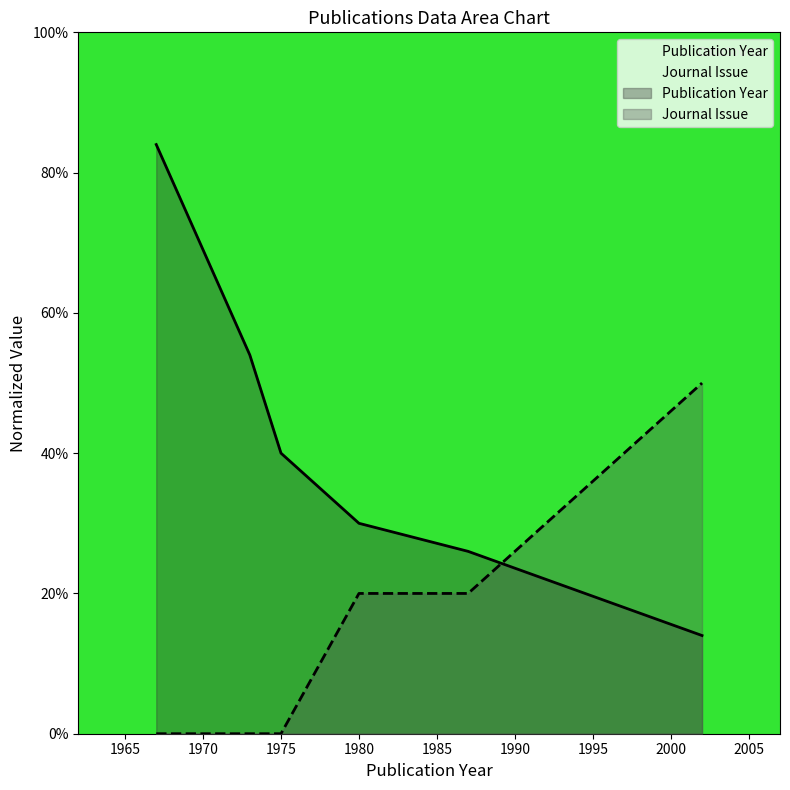

How many intersections are there between Publication Year and Journal Issue?

1